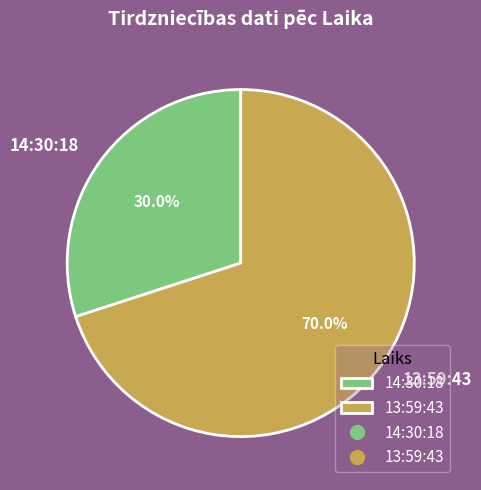

Does 13:59:43 represent more than half of the total?

Yes